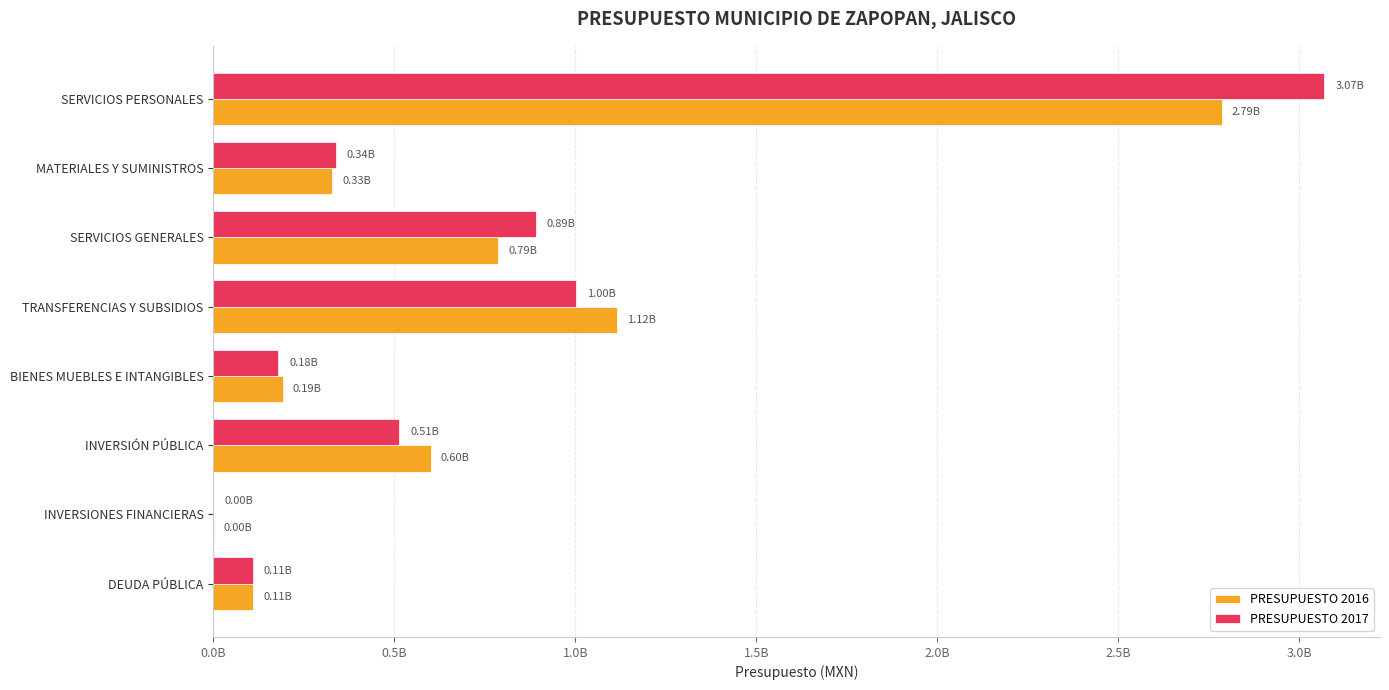

What position from the right is INVERSIÓN PÚBLICA?

3